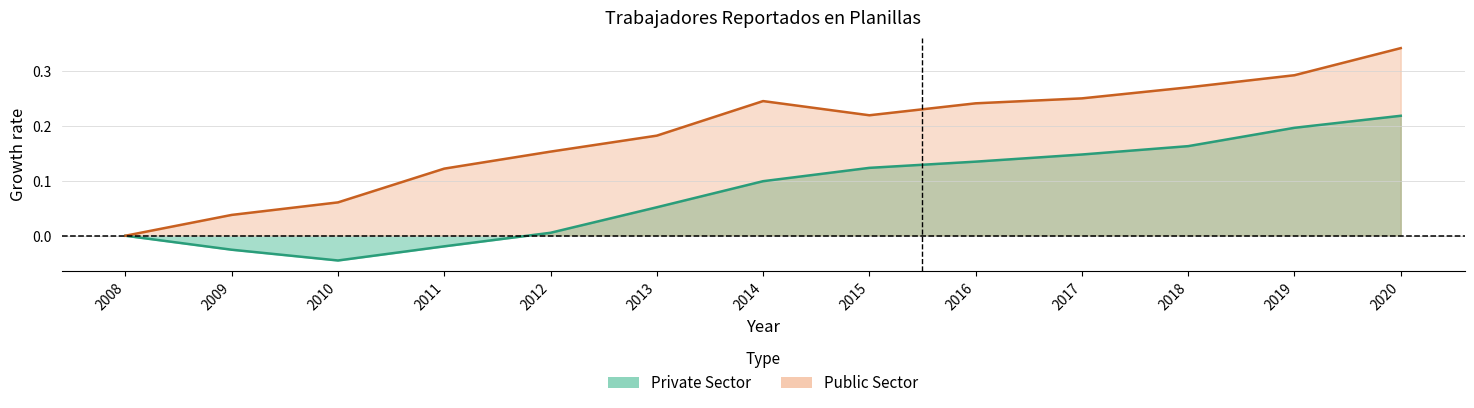

True or false: Private Sector has a value of -0.0 at 2011.

True